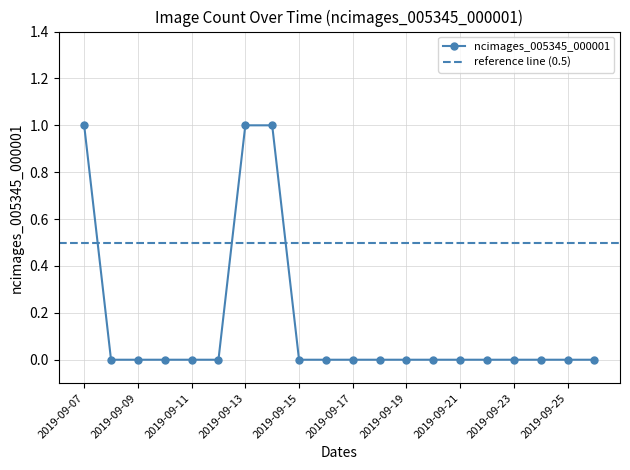

Rank the categories by value from lowest to highest.

2019-09-08, 2019-09-09, 2019-09-10, 2019-09-11, 2019-09-12, 2019-09-15, 2019-09-16, 2019-09-17, 2019-09-18, 2019-09-19, 2019-09-20, 2019-09-21, 2019-09-22, 2019-09-23, 2019-09-24, 2019-09-25, 2019-09-26, 2019-09-07, 2019-09-13, 2019-09-14